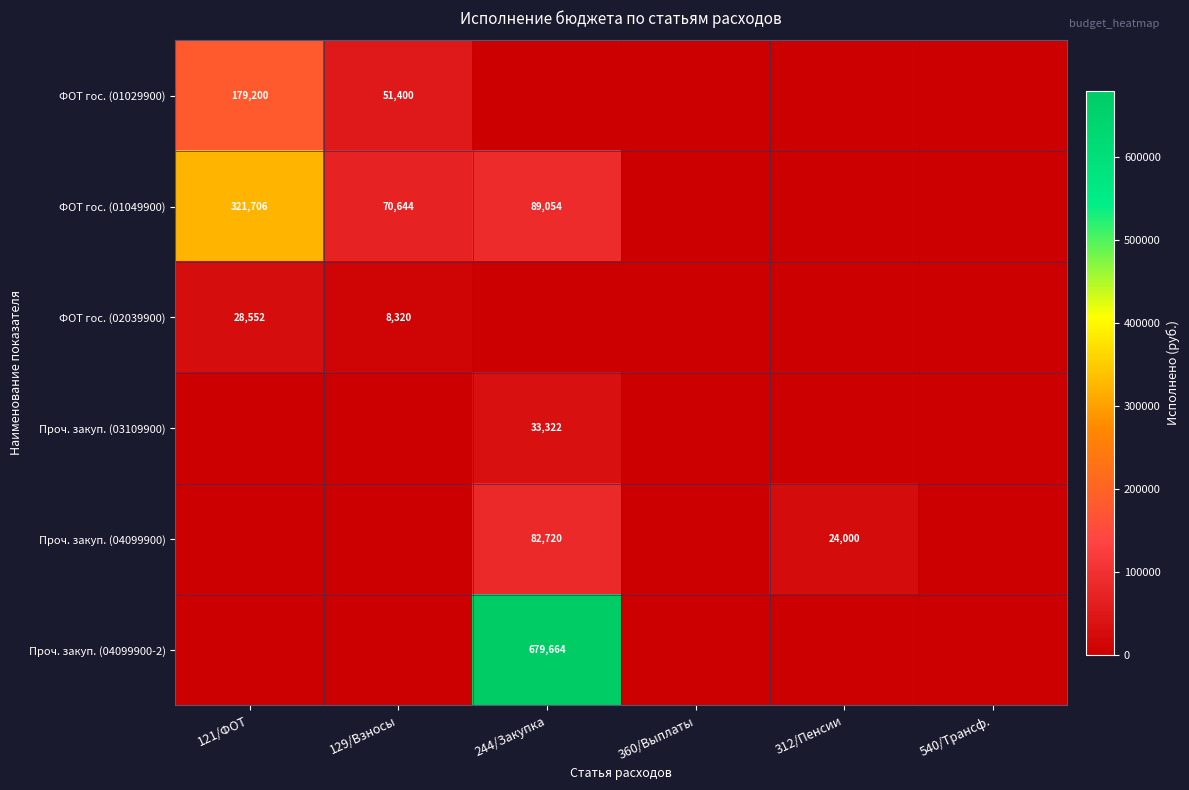

The Проч. закуп. (04099900-2) series shows 358913 at 244/Закупка. True or false?

False